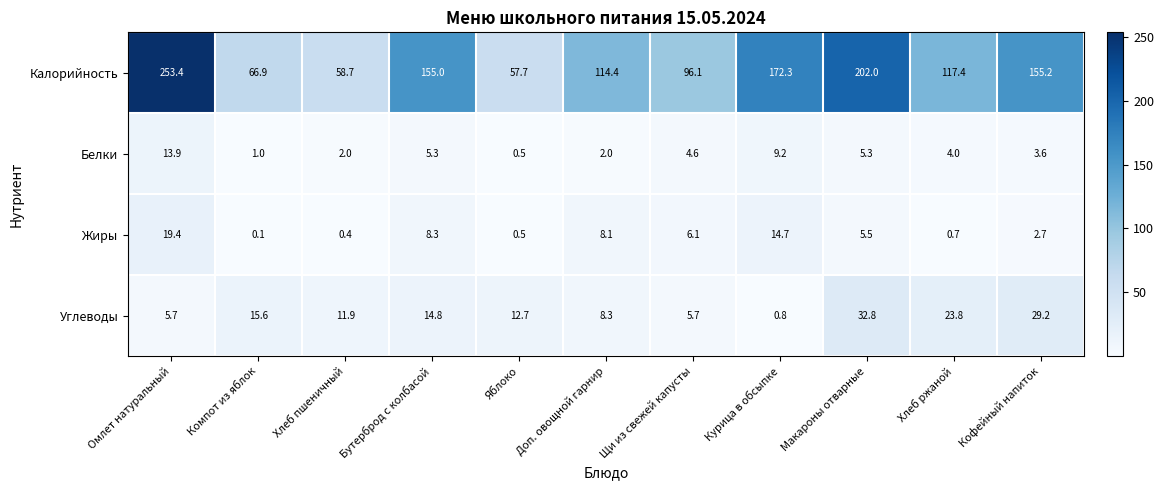

Count the number of data series in this chart.

4